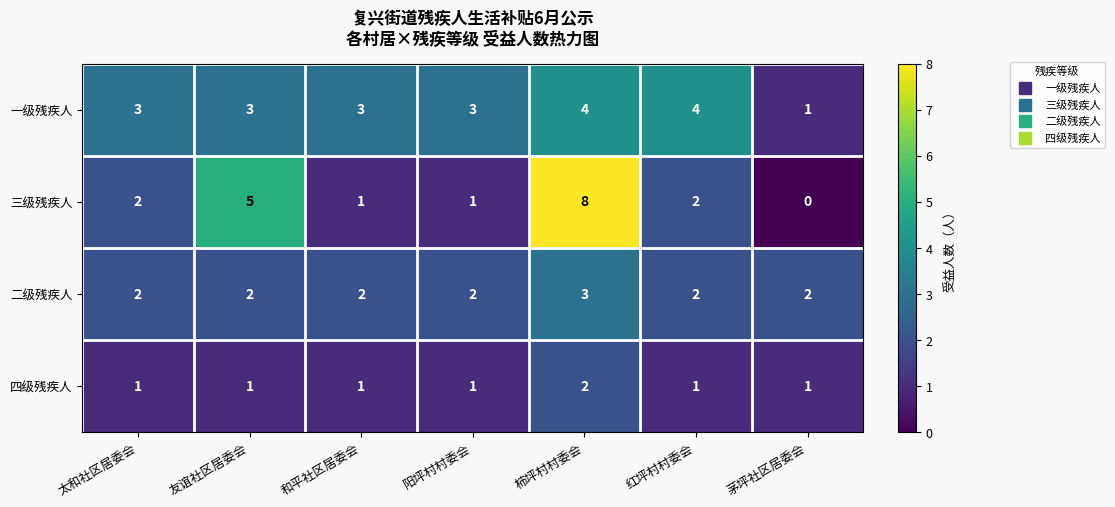

What is the highest value of the 三级残疾人 series?

8